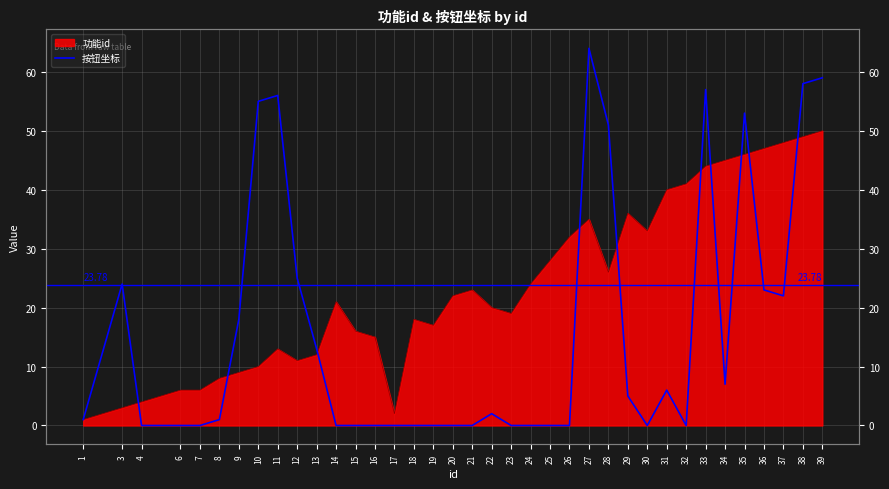

How many data points are less than 1?

17